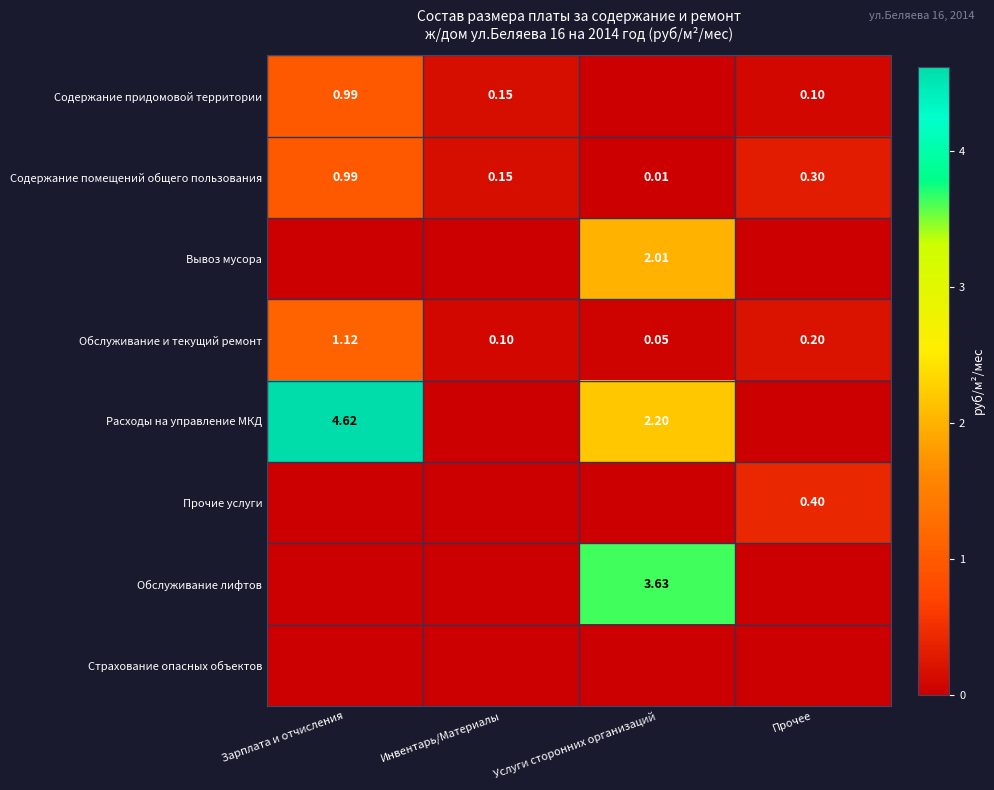

Where is Обслуживание и текущий ремонт nearest to the value 0?

Услуги сторонних организаций